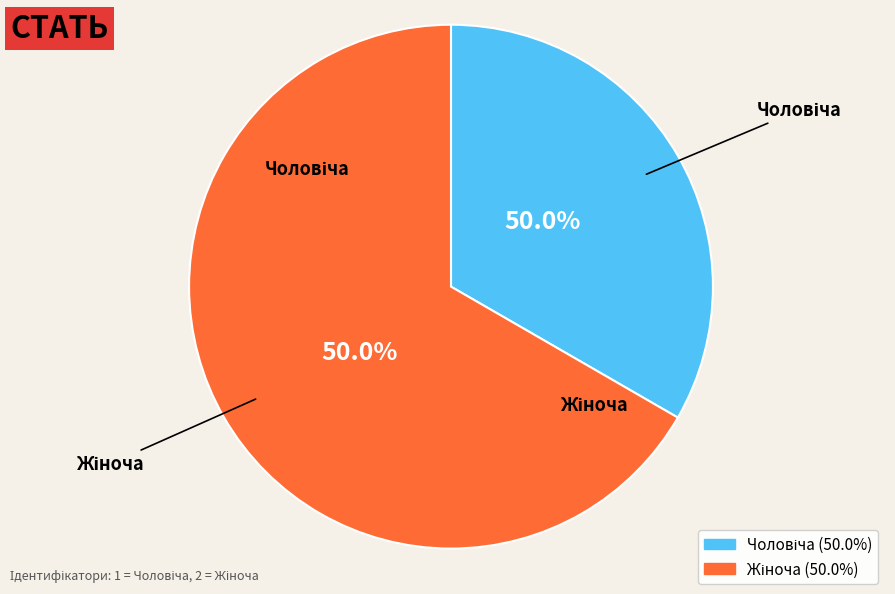

Does any single category account for the majority?

Yes